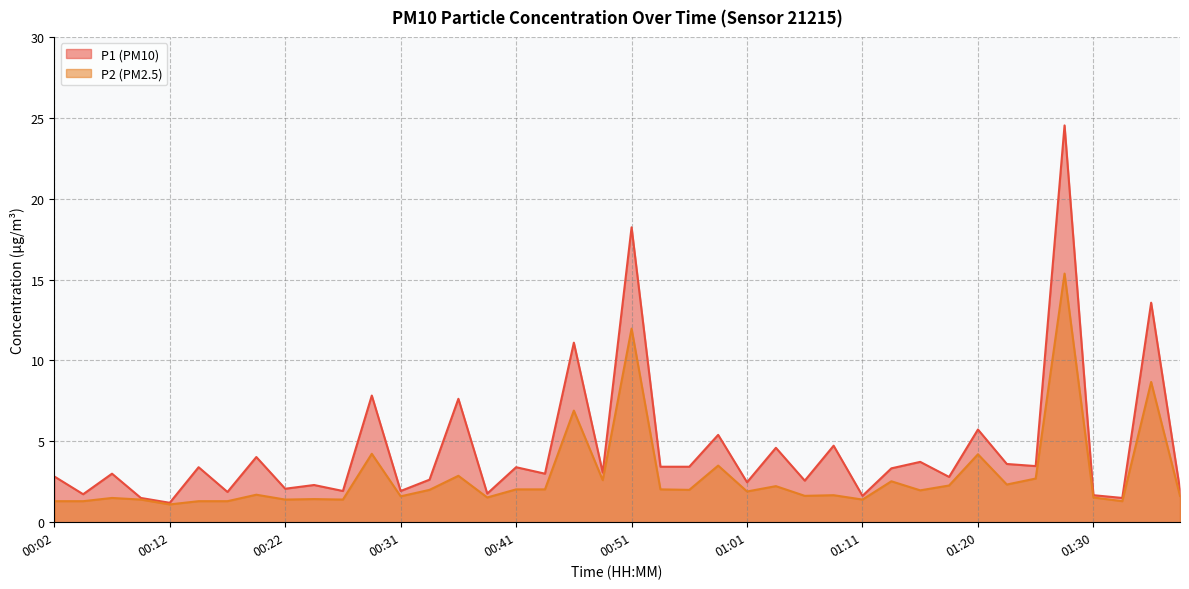

True or false: P1 has more than 1 interior local peaks.

True